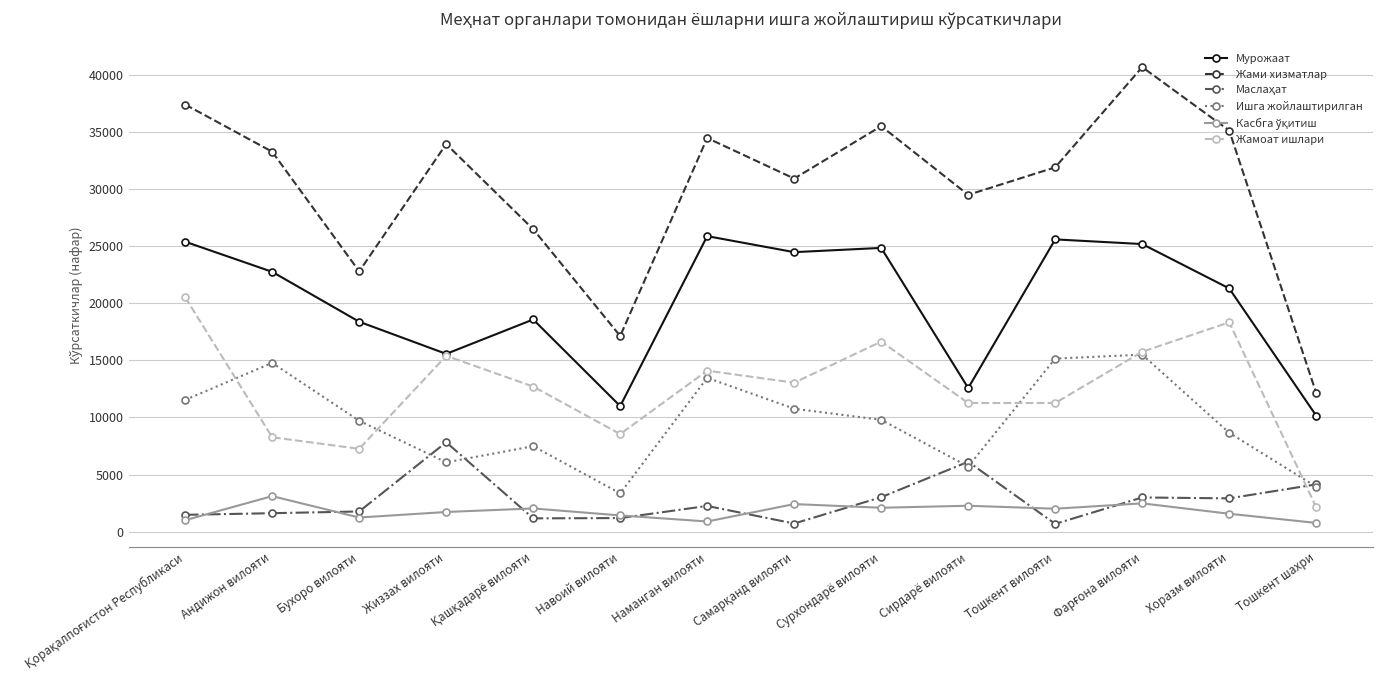

Where is the first local minimum for Жамоат ишлари?

Бухоро вилояти